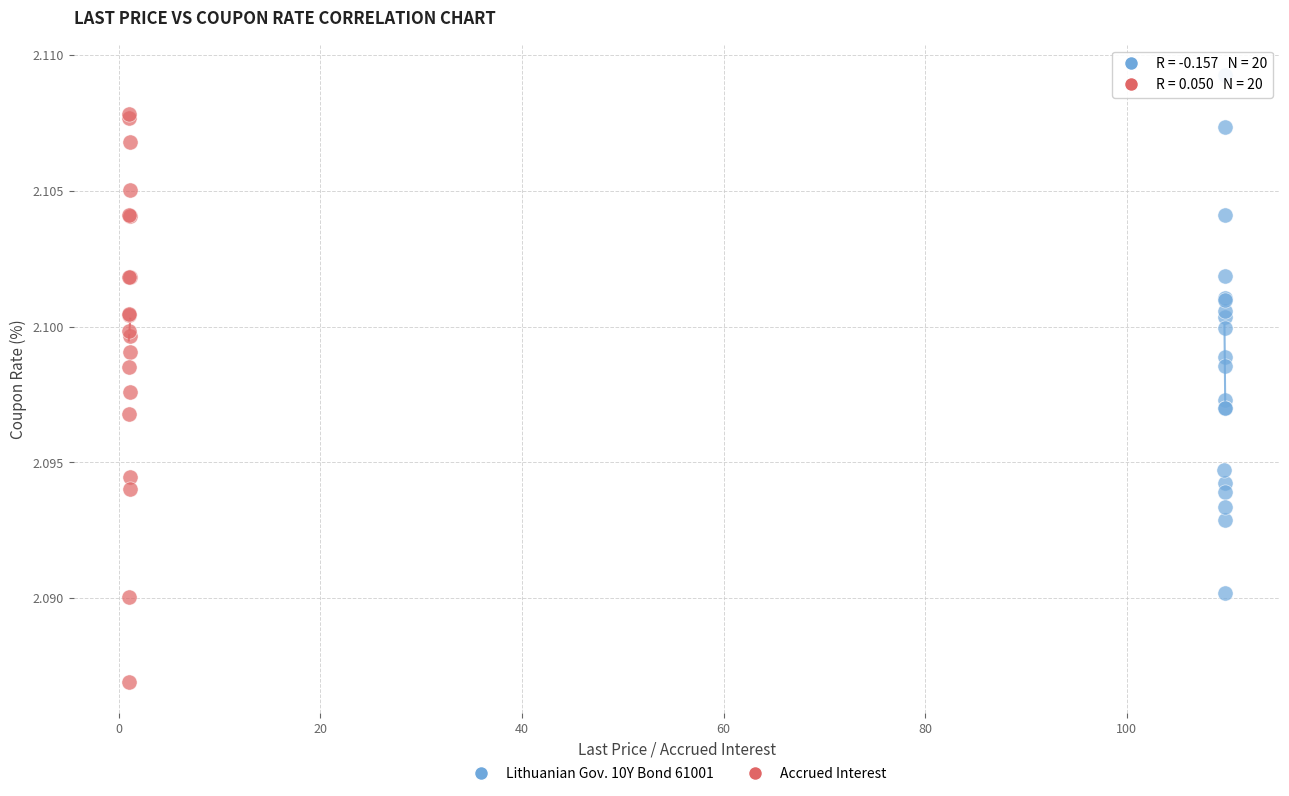

What are all the series names shown in the legend?

Lithuanian Gov. 10Y Bond 61001, Accrued Interest